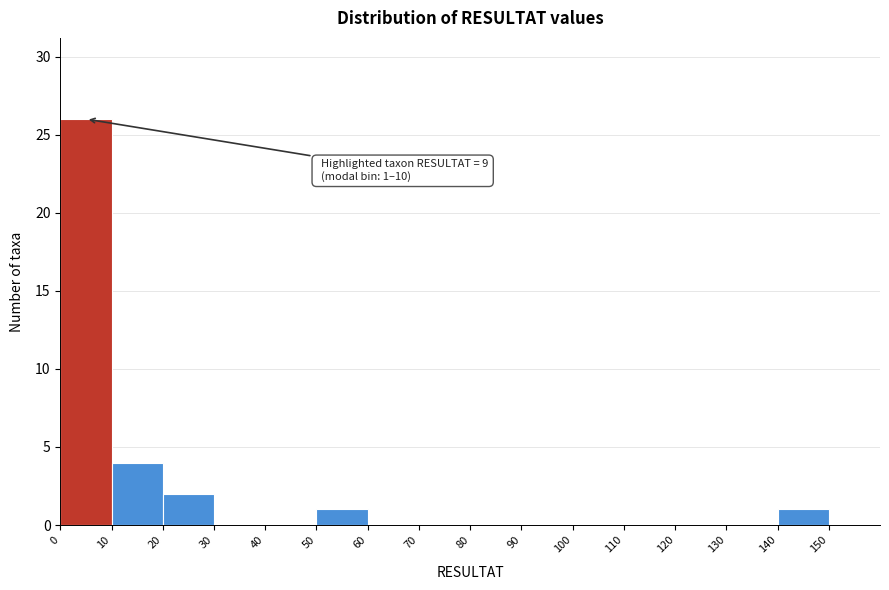

Which range on the x-axis has the tallest bar?

0 to 10